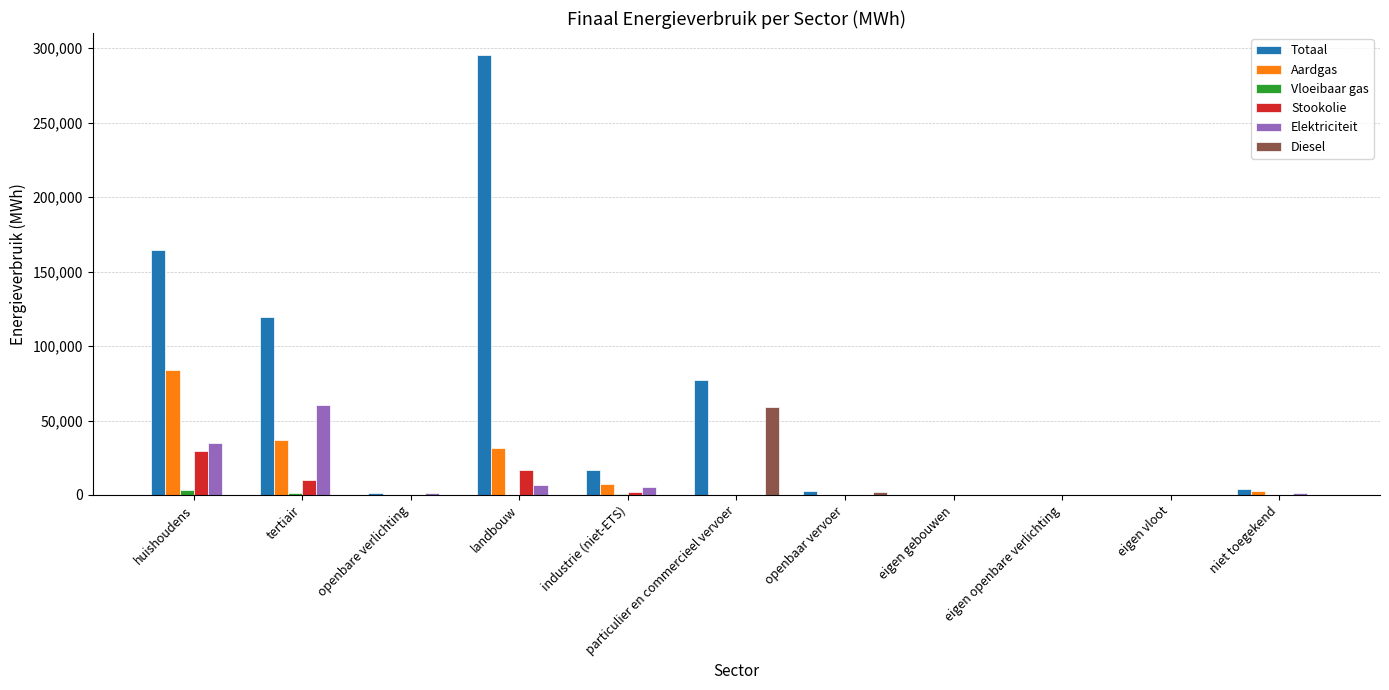

The value of Totaal at landbouw is 181822.9. True or false?

False